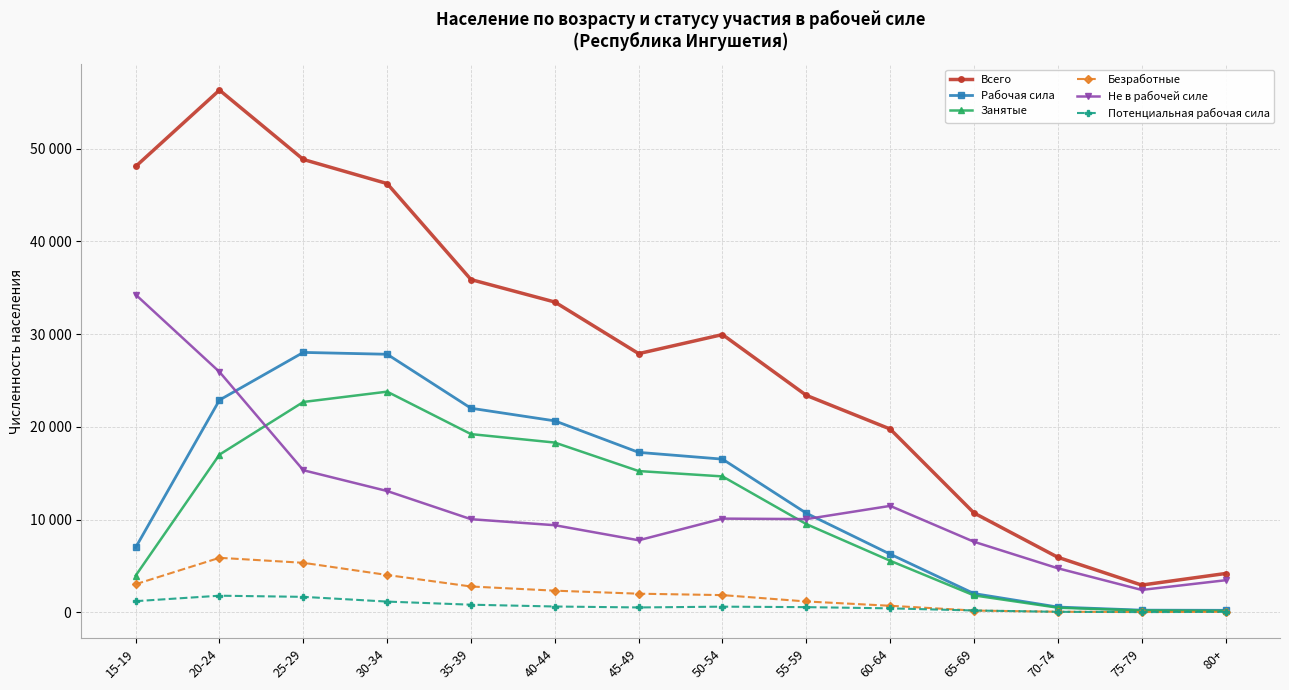

Between 50-54 and 45-49, which is larger?

50-54